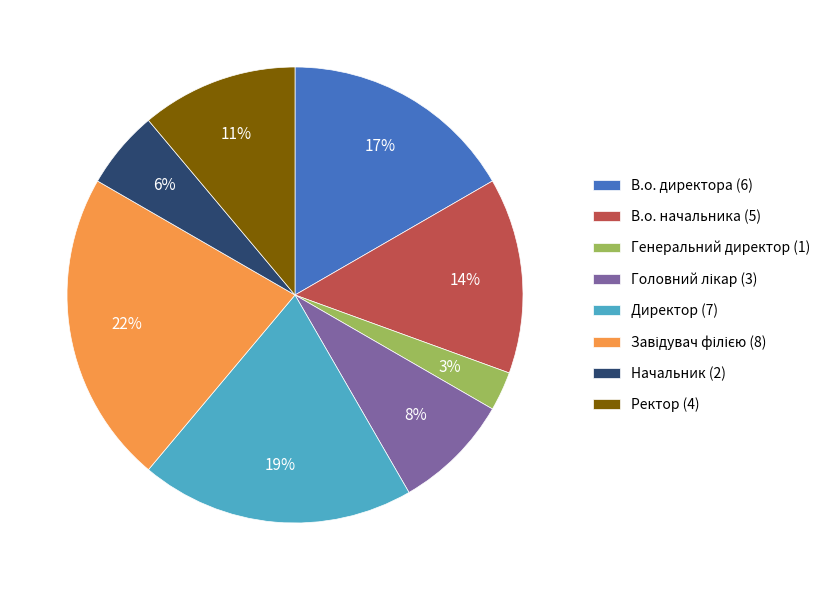

How many segments does this pie chart have?

8